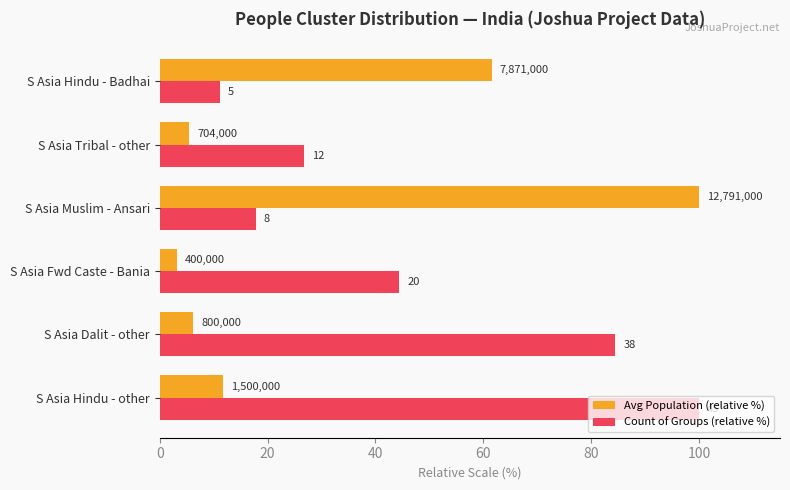

What are all the series names shown in the legend?

Avg Population (relative %), Count of Groups (relative %)